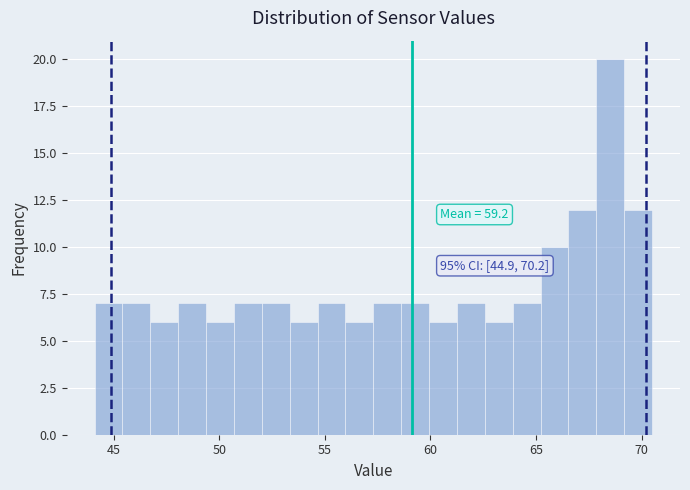

Around what value on the x-axis is the tallest bar? Give the approximate position of its centre, as read against the axis.

68.5